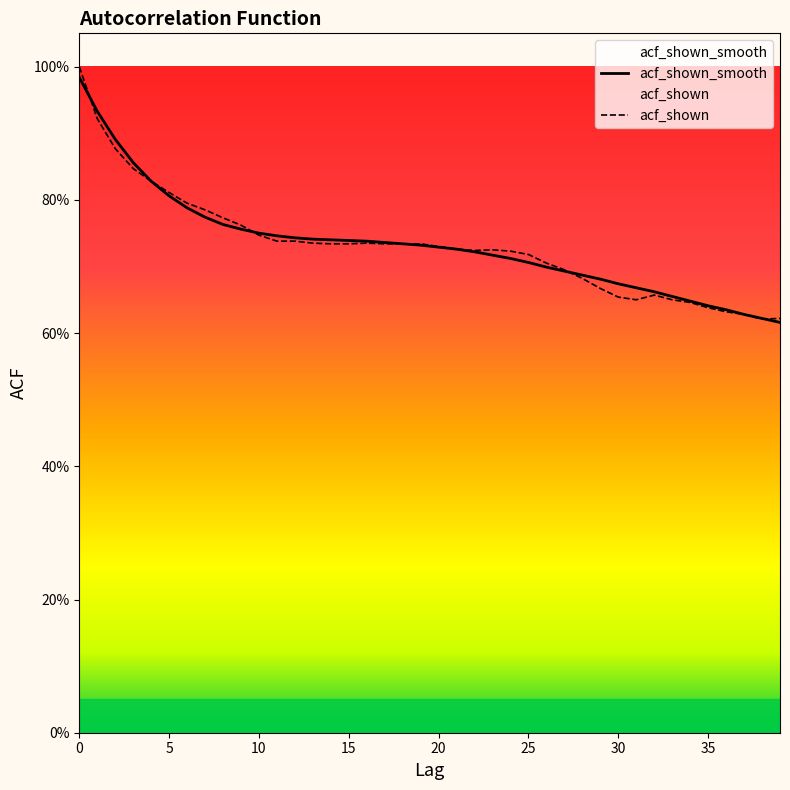

Which label corresponds to the smallest value in the chart?

39